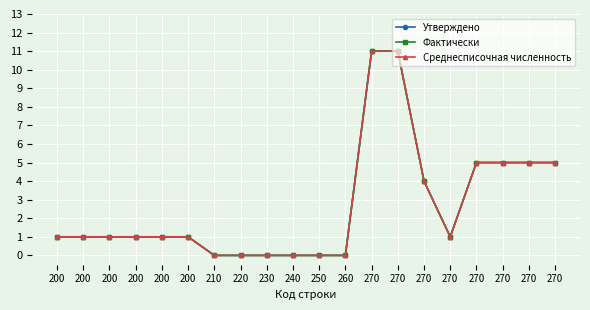

List the series in order of their peak value, lowest first.

Утверждено, Фактически, Среднесписочная численность